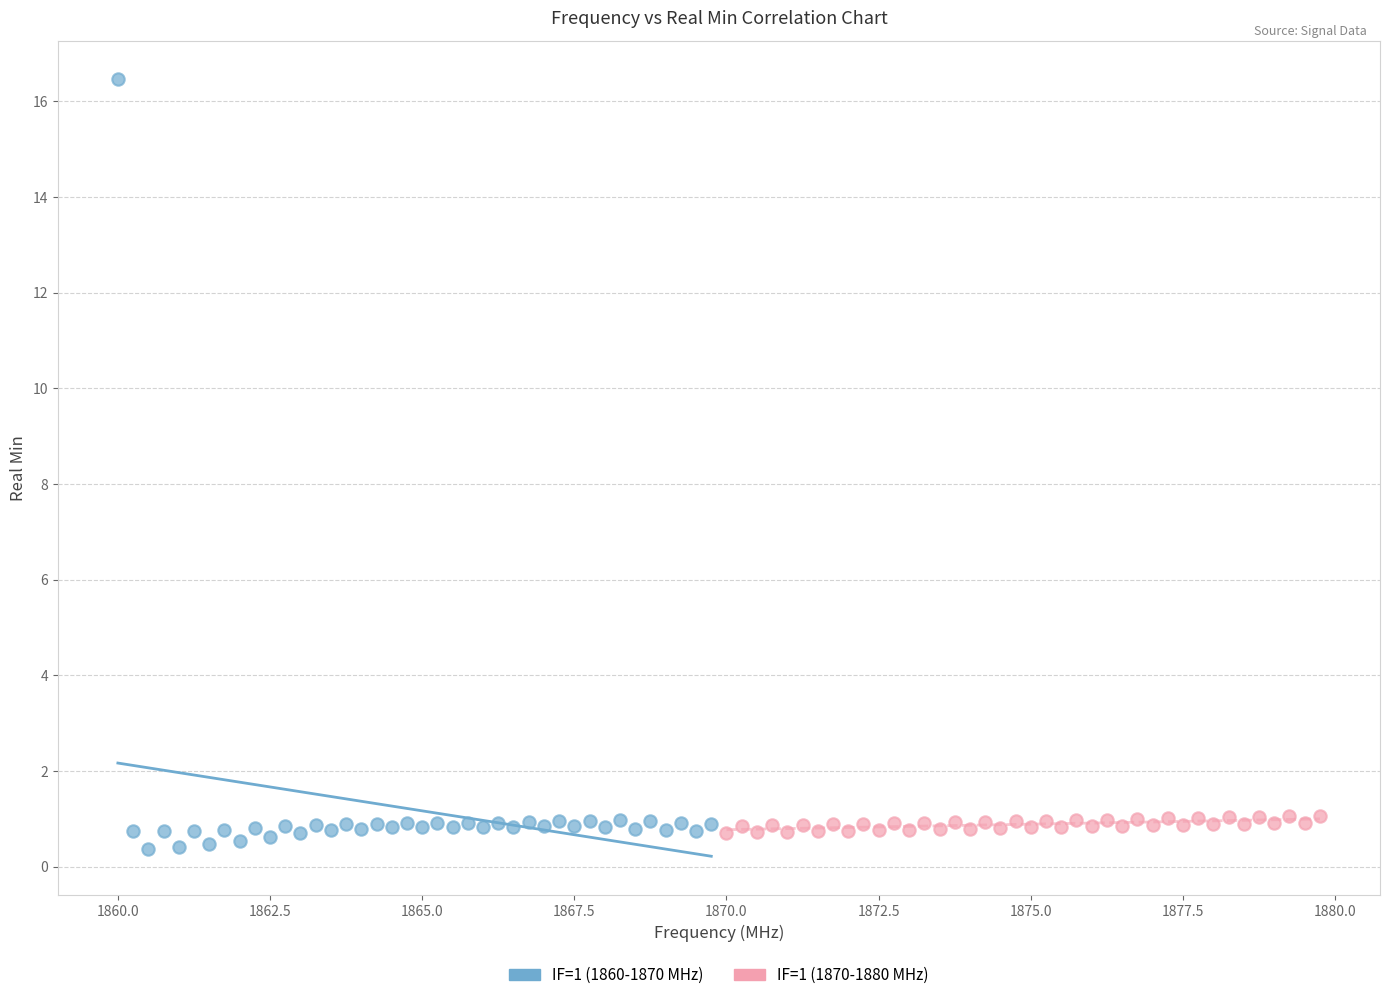

Which series has the widest spread of Y values?

IF=1 (1860-1870 MHz)